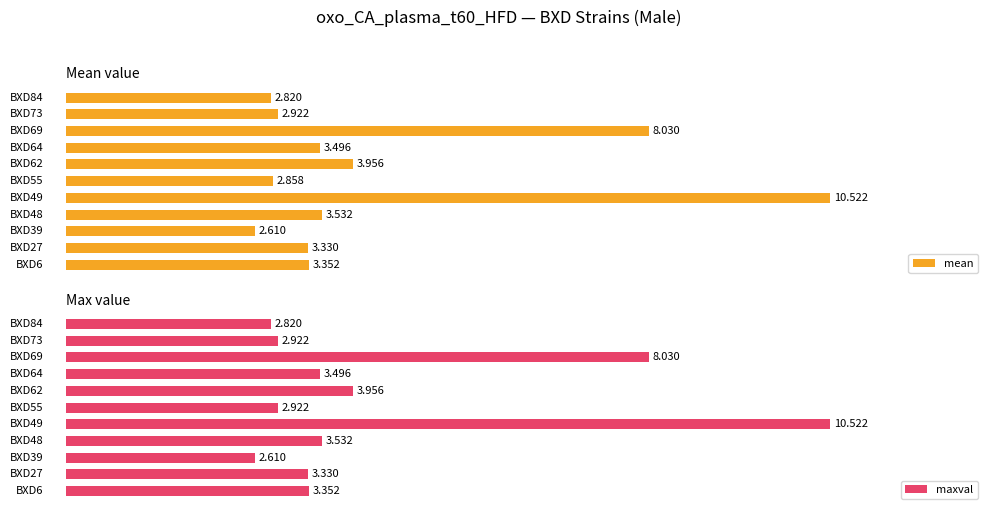

The maxval series shows 5.3 at 3. True or false?

False